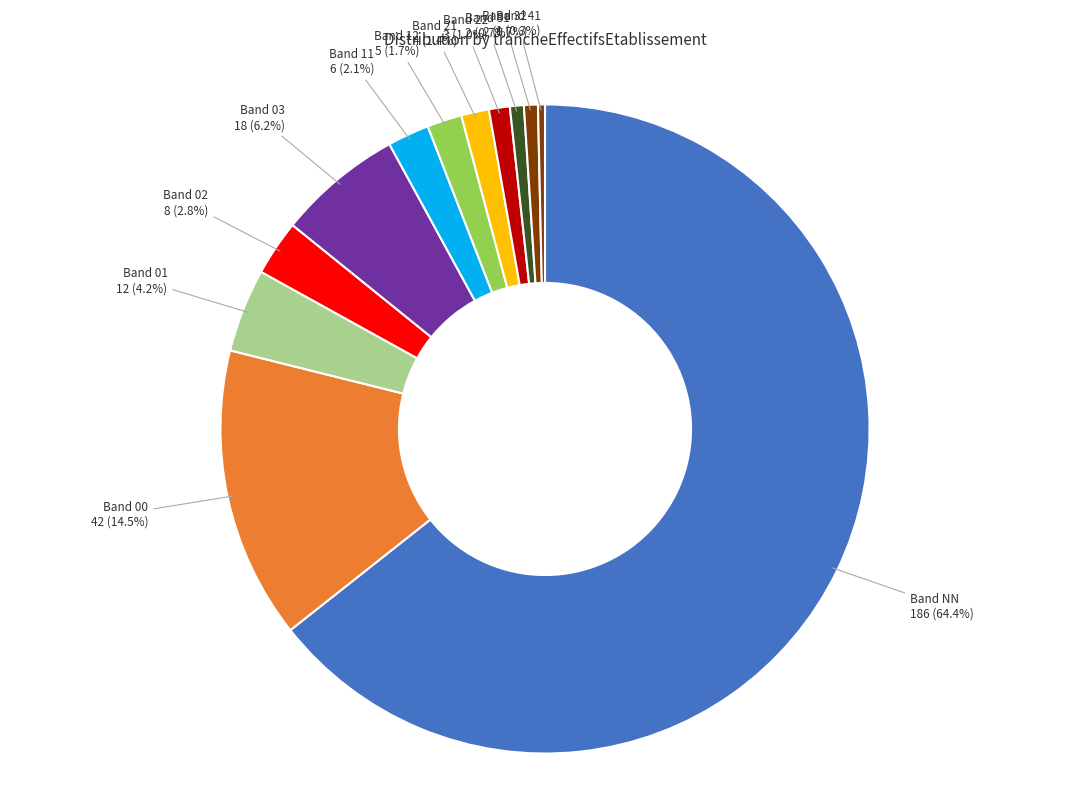

Which category has the smallest portion of the pie?

41